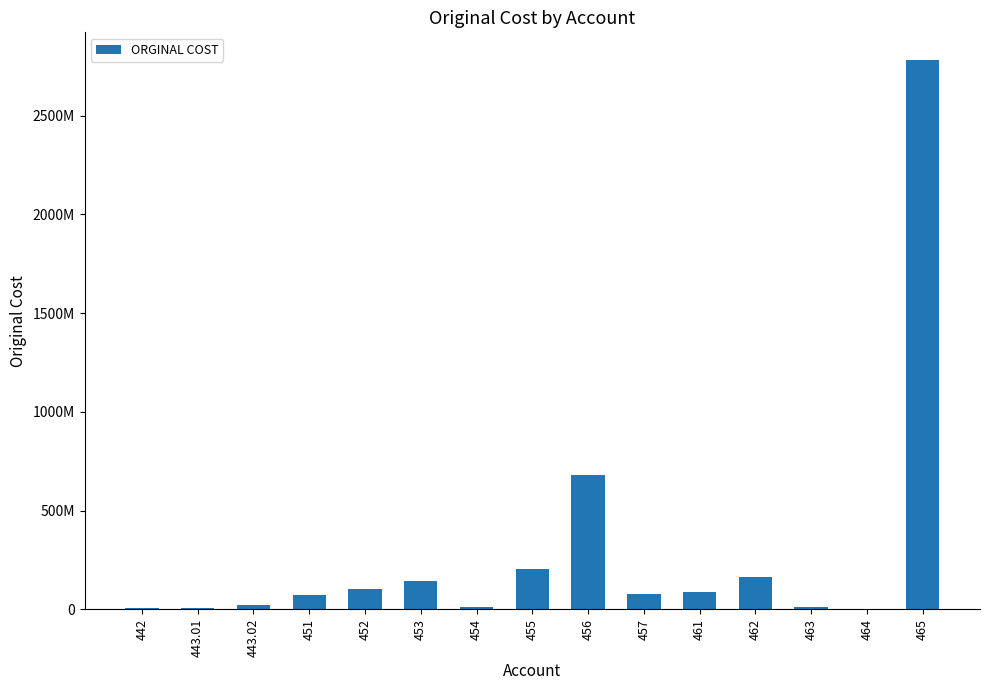

What is the sum of the values at 451 and 453?

217906748.2